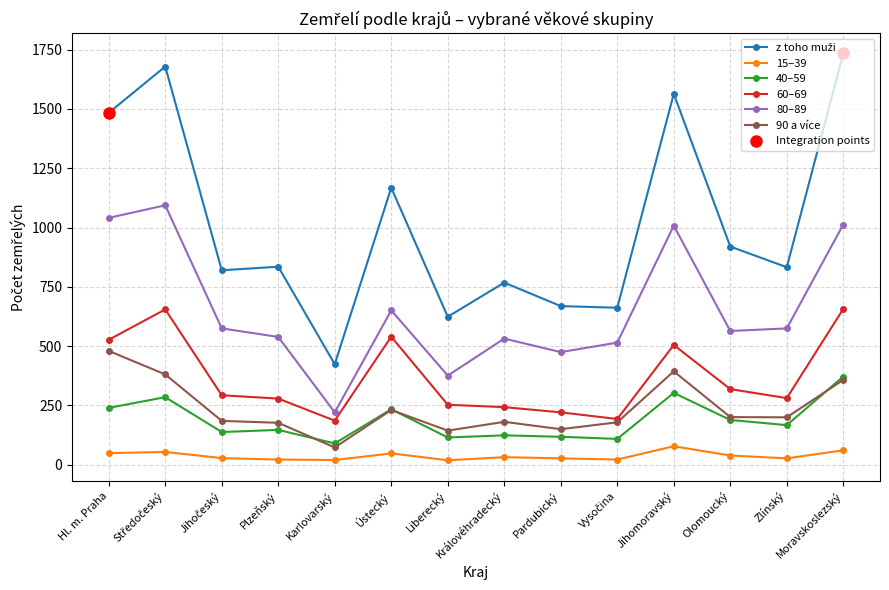

What is the value of the 60–69 point at the 3rd from the left?

293